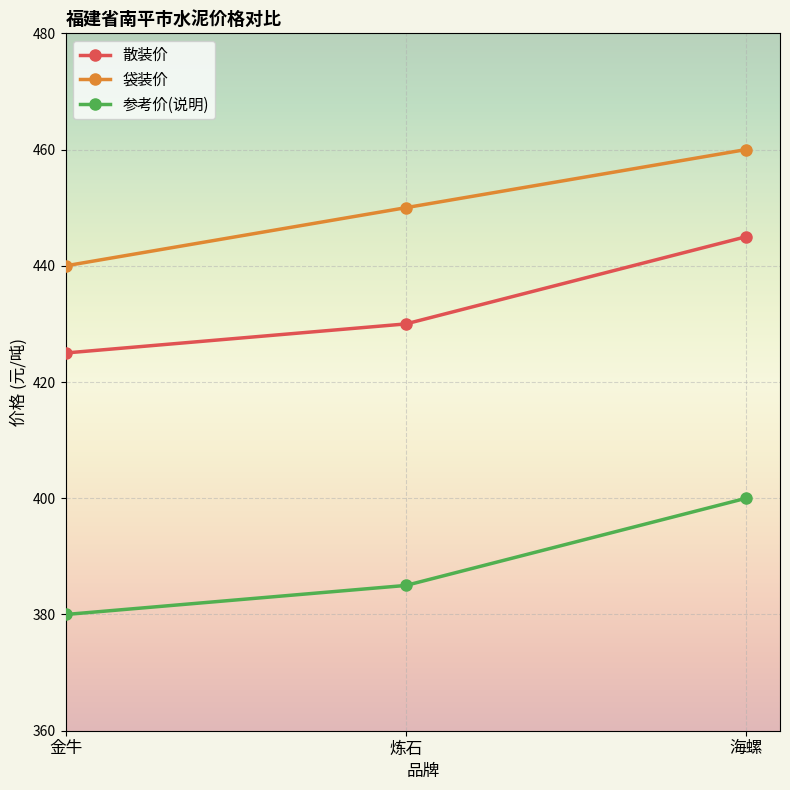

What is the label of the 2nd point from the right?

炼石